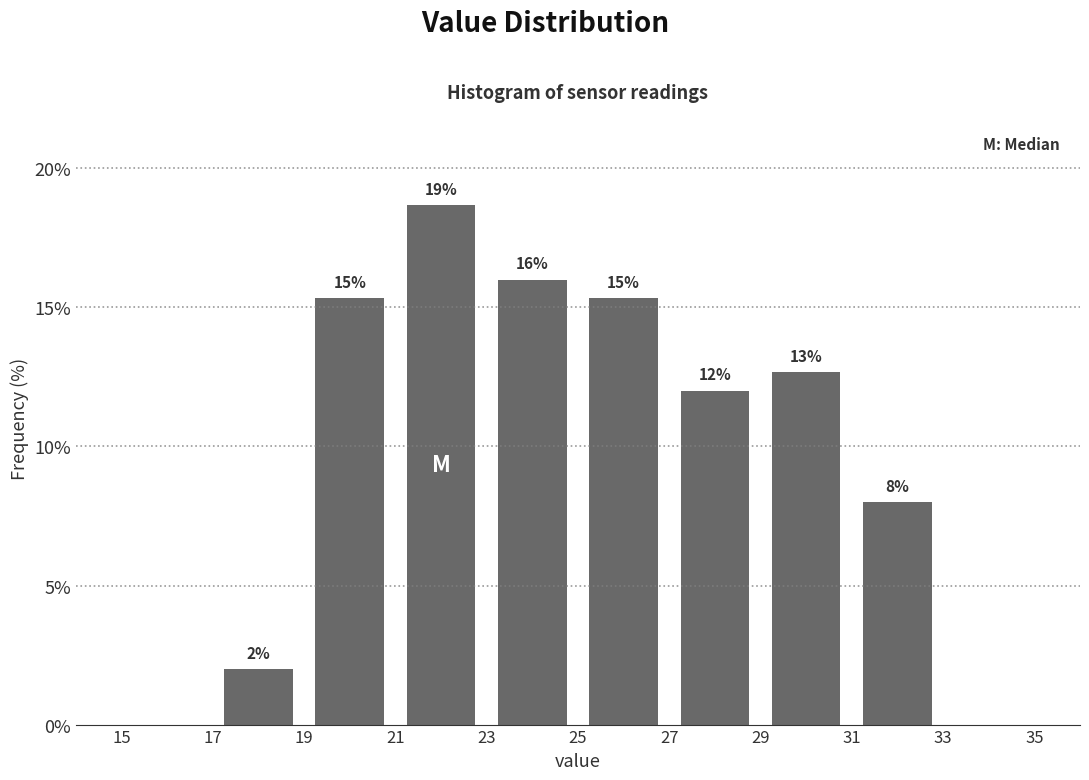

Over which range of the x-axis is the bar tallest?

21 to 23